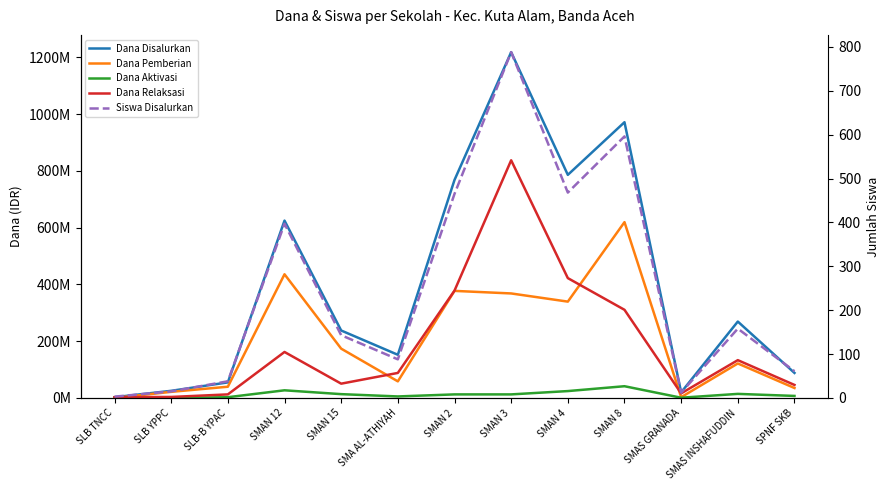

What is the difference between the Dana Relaksasi values at SMA AL-ATHIYAH and SMAN 12?

73800000